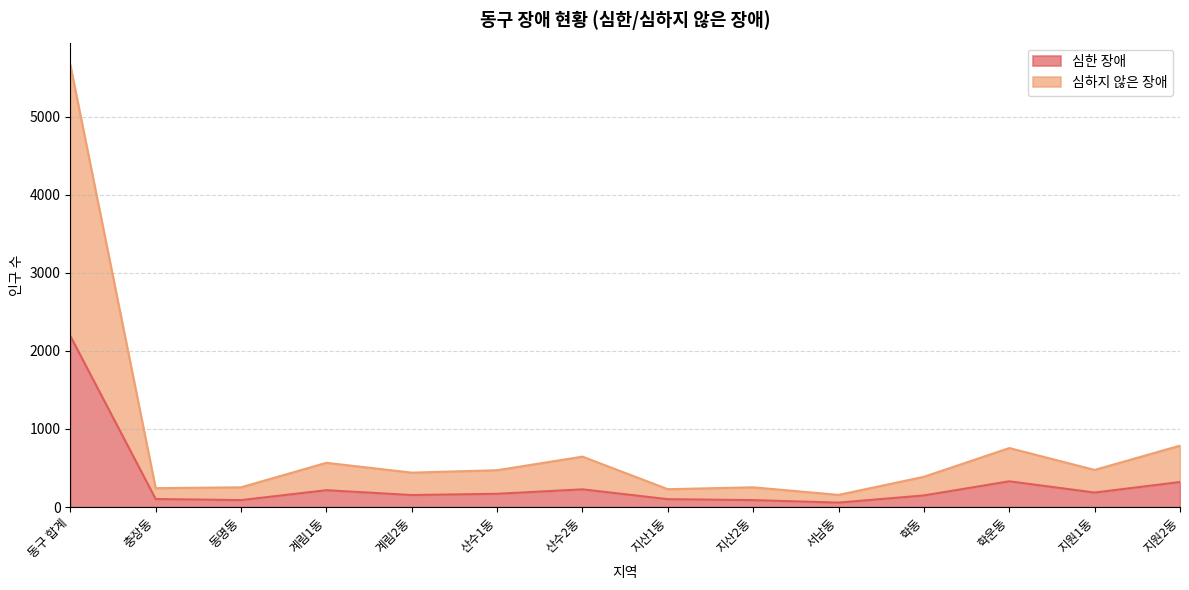

The 심하지 않은 장애 series shows 388 at 학동. True or false?

True